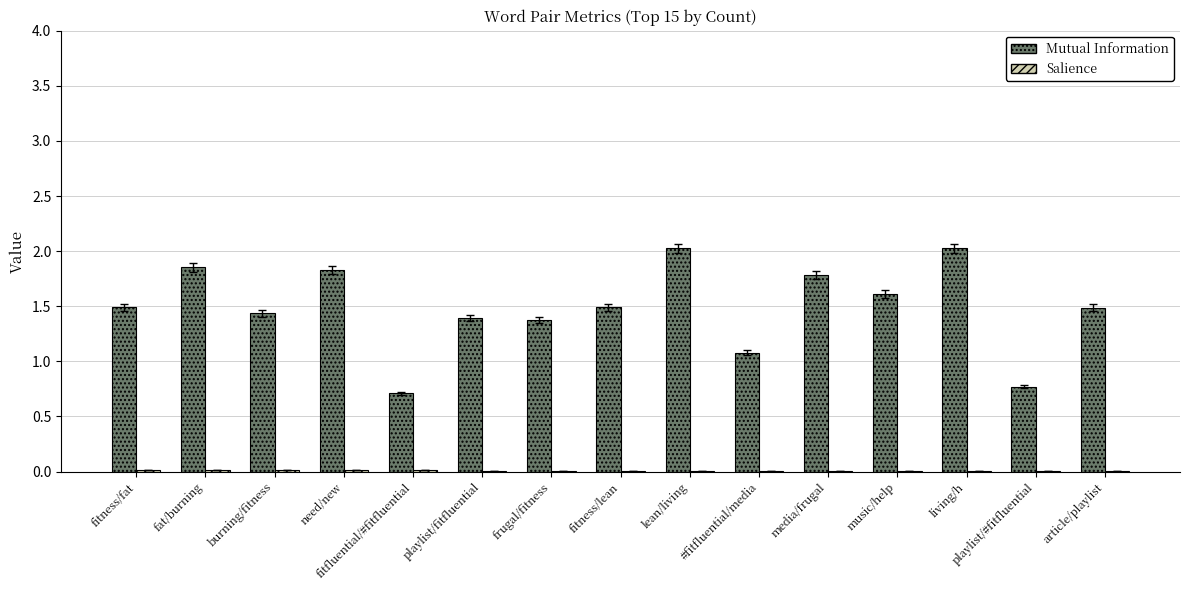

At which label is Mutual Information closest to 1?

#fitfluential/media